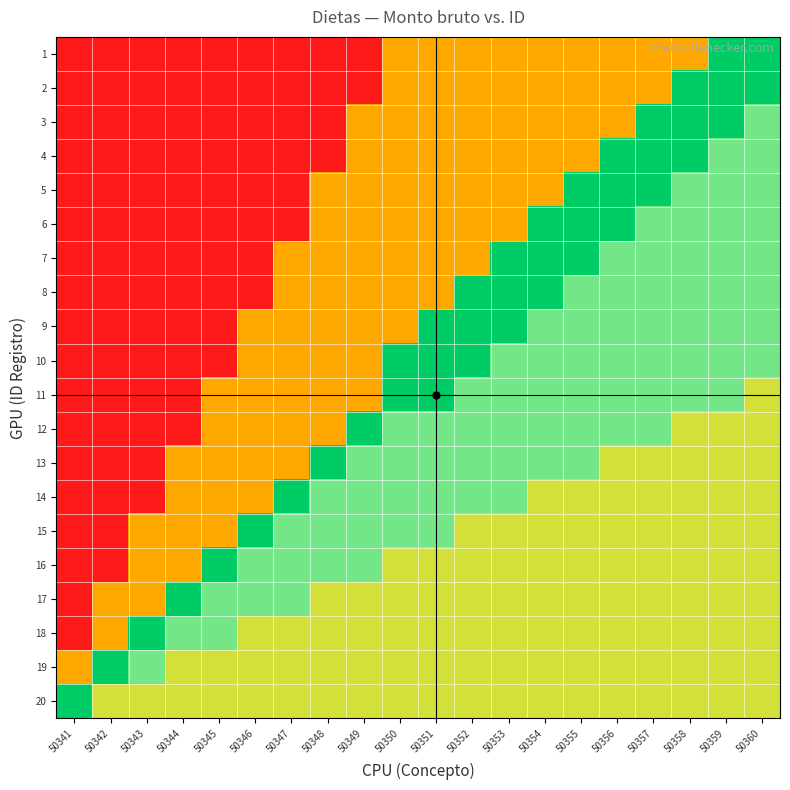

Which category has the highest value across all series?

50359